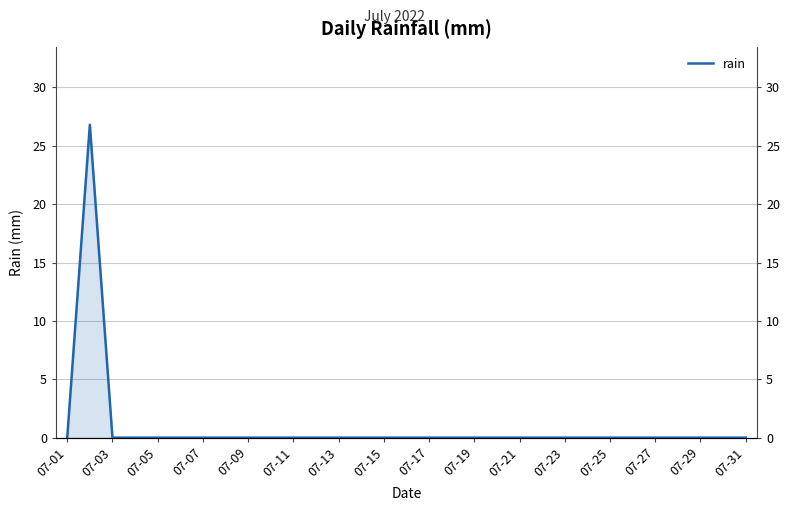

What is the average value?

0.9